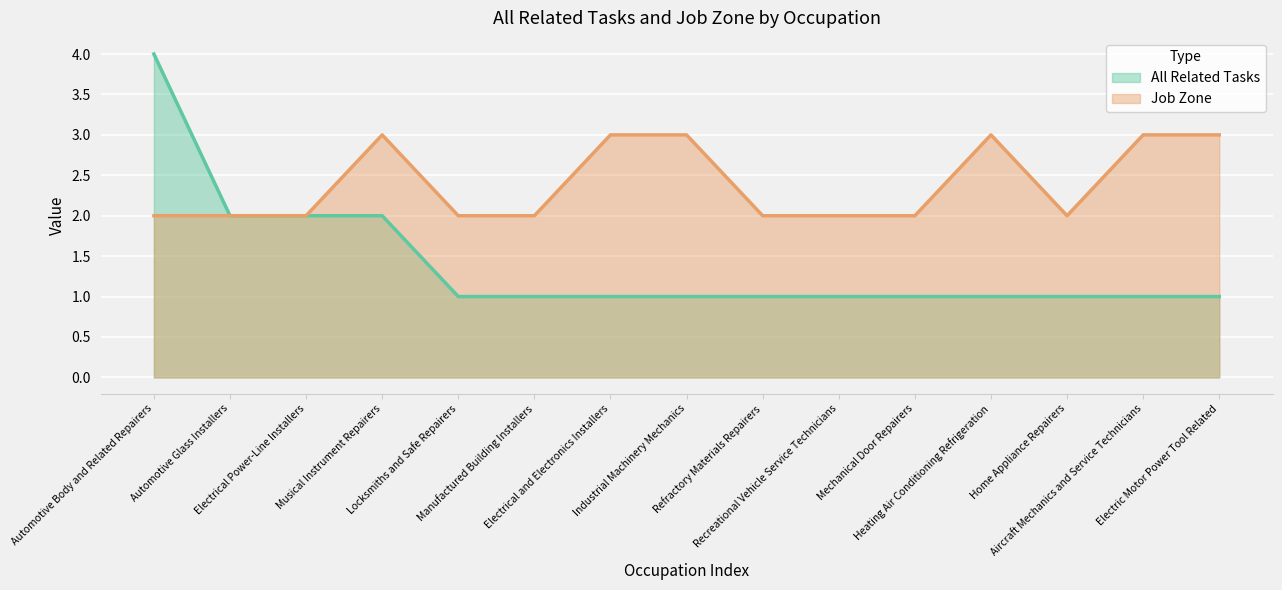

True or false: Job Zone and All Related Tasks intersect in this chart.

False